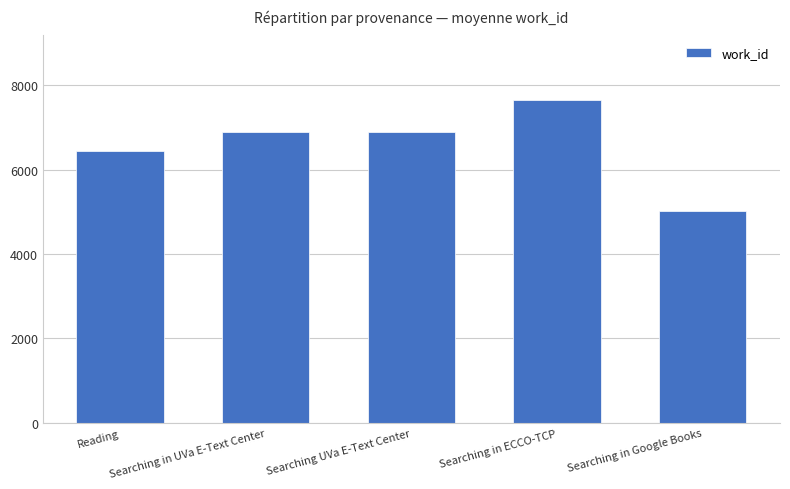

Which category has the lowest value across all series?

Searching in Google Books